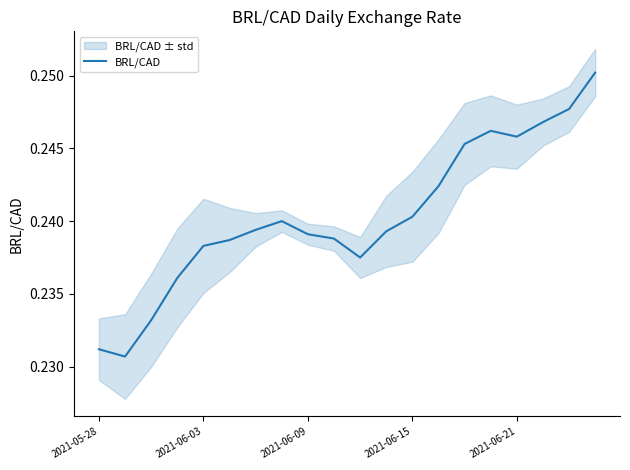

How many points are lower than both their immediate neighbors (excluding endpoints)?

3